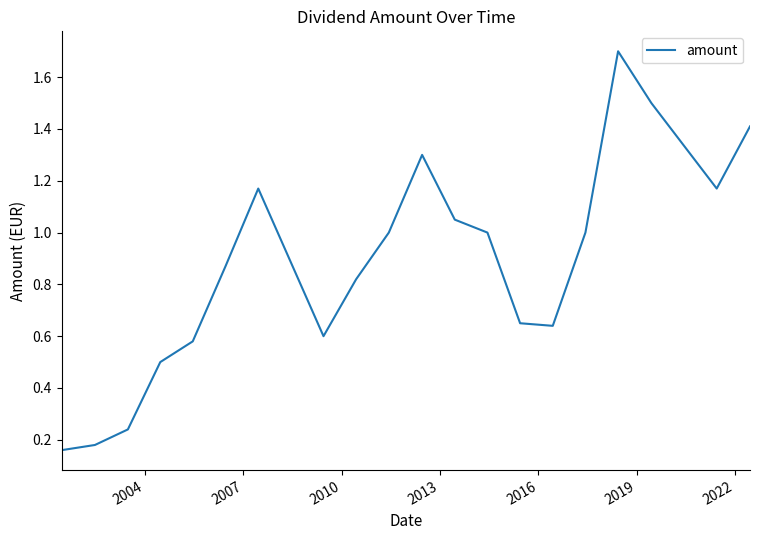

What is the greatest value displayed?

1.7